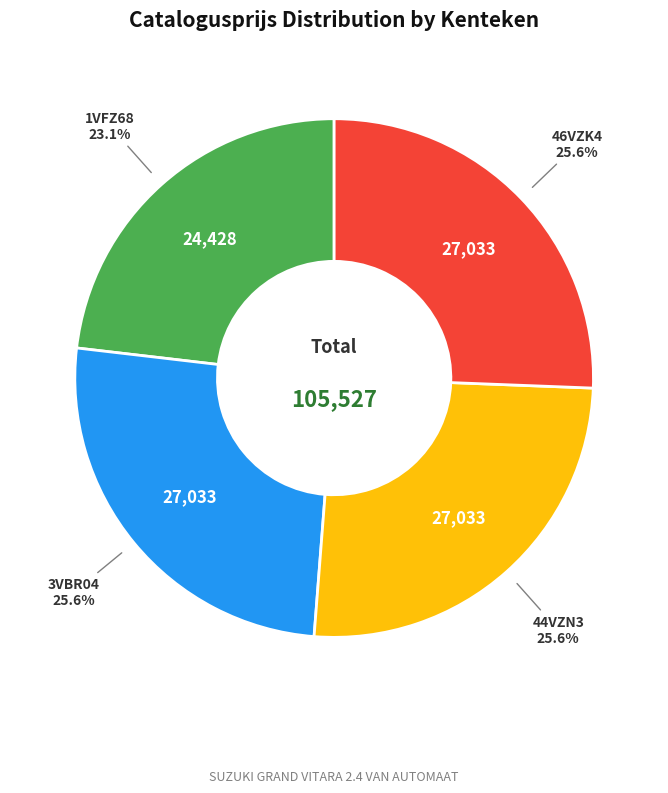

Combined, do 44VZN3 and 46VZK4 account for over 50%?

Yes